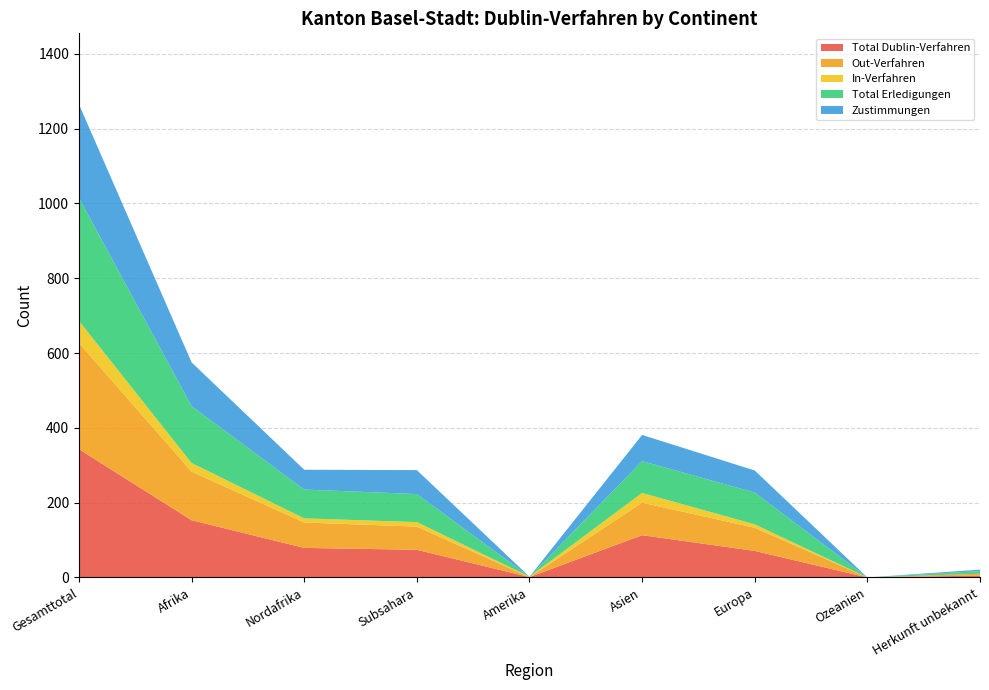

Reading left to right, extract all data points from this chart.

Total Dublin-Verfahren: 343	153	79	74	1	113	71	0	5
Out-Verfahren: 284	130	68	62	0	87	62	0	5
In-Verfahren: 59	23	11	12	1	26	9	0	0
Total Erledigungen: 329	152	77	75	0	85	85	0	7
Zustimmungen: 250	117	53	64	0	70	59	0	4